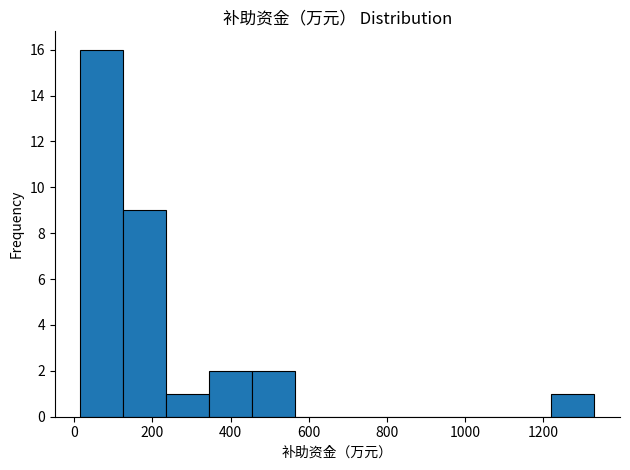

Reading left to right, transcribe this chart: for each bar, give the range it covers on the x-axis and its height. Neither the bar edges nor the heights are printed on the chart, so give them approximately, as read against the axes.

20 to 120: 16
120 to 240: 9
240 to 340: 1
340 to 460: 2
460 to 560: 2
560 to 680: 0
680 to 780: 0
780 to 900: 0
900 to 1000: 0
1000 to 1120: 0
1120 to 1220: 0
1220 to 1340: 1